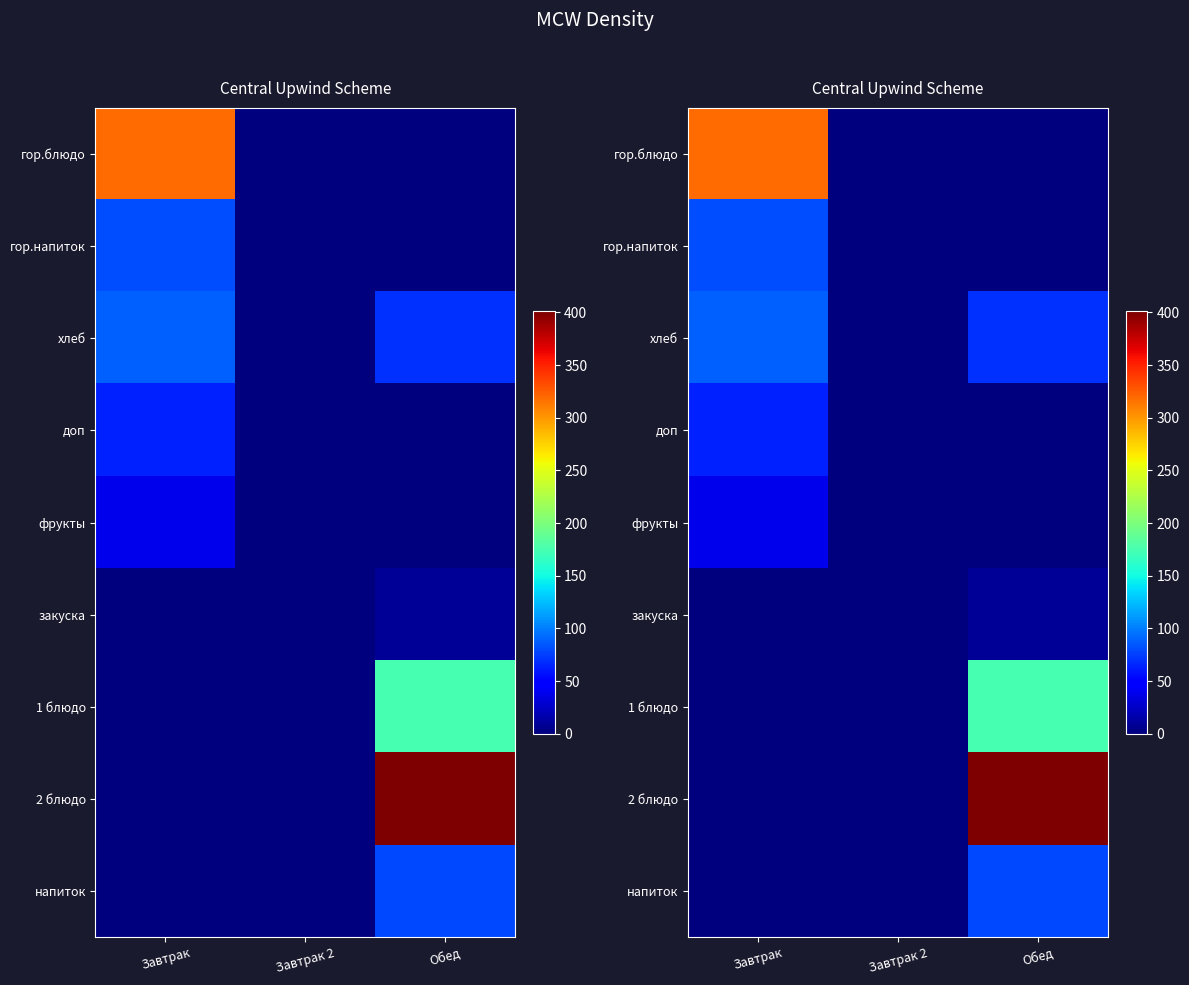

What is the maximum value for гор.напиток?

81